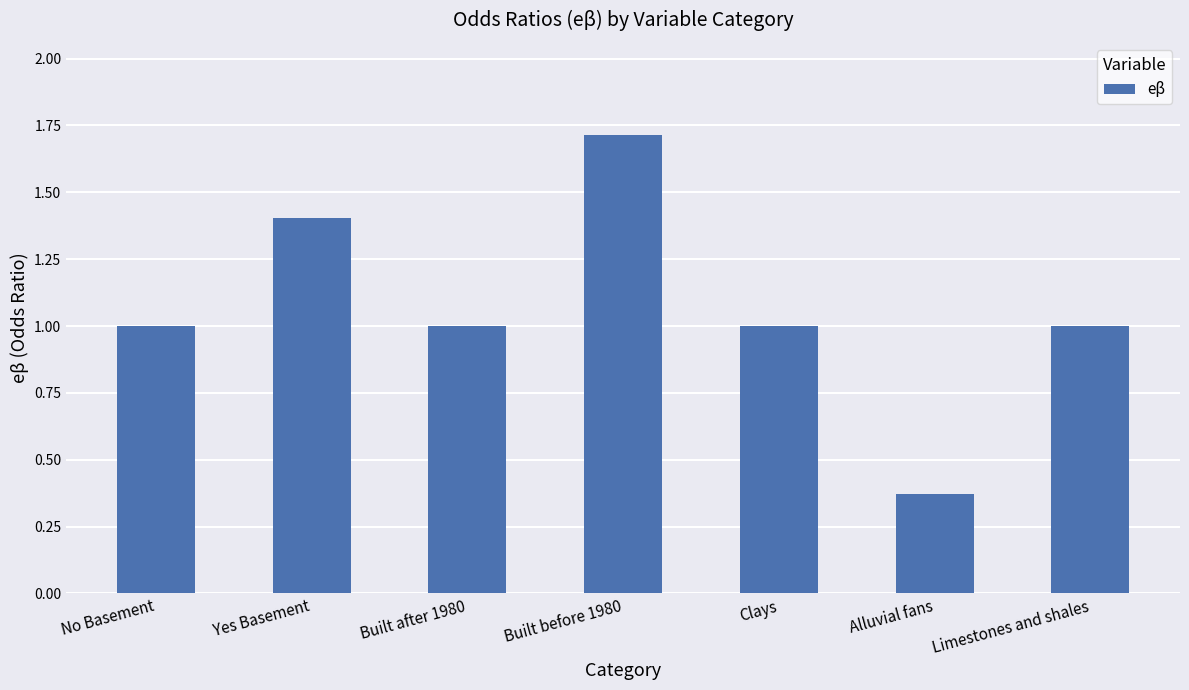

What is the ratio of the value at Limestones and shales to the value at Built after 1980?

1.0